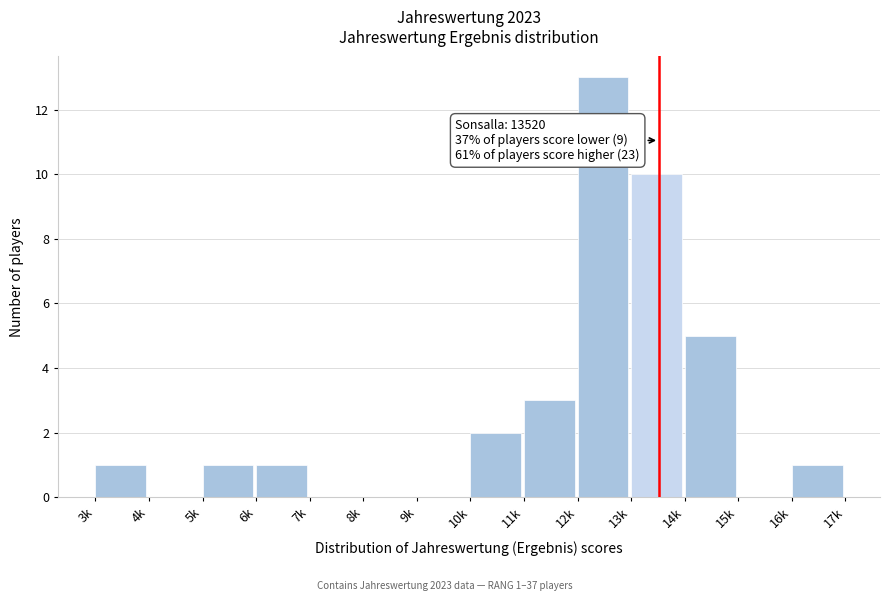

Reading left to right, transcribe all the data shown in this chart.

3k=1	4k=0	5k=1	6k=1	7k=0	8k=0	9k=0	10k=2	11k=3	12k=13	13k=10	14k=5	15k=0	16k=1